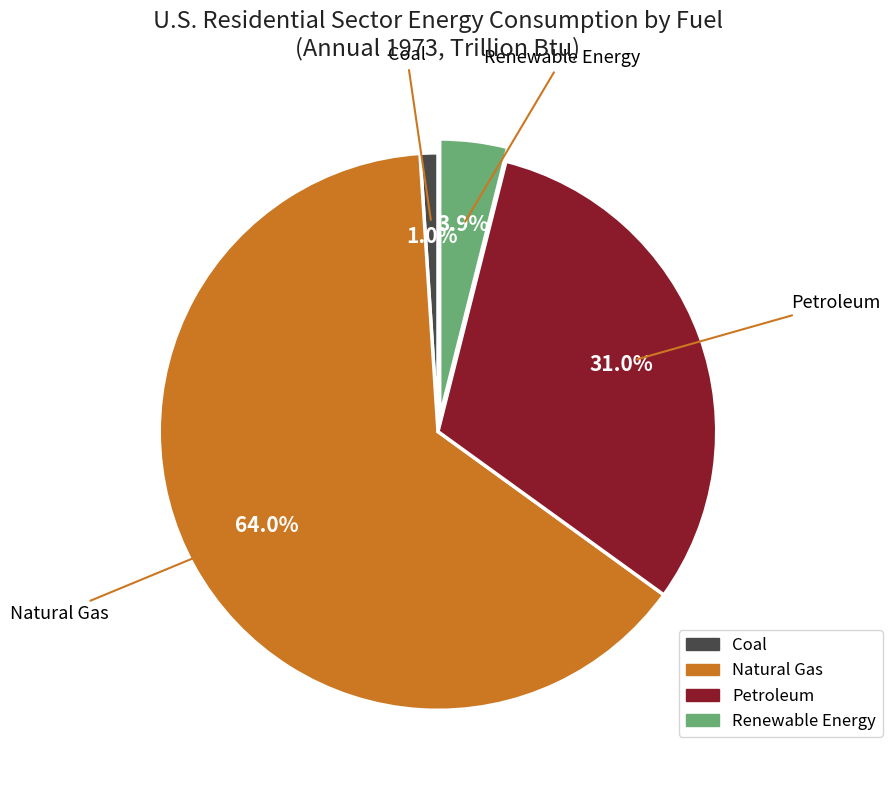

Does any single category account for the majority?

Yes